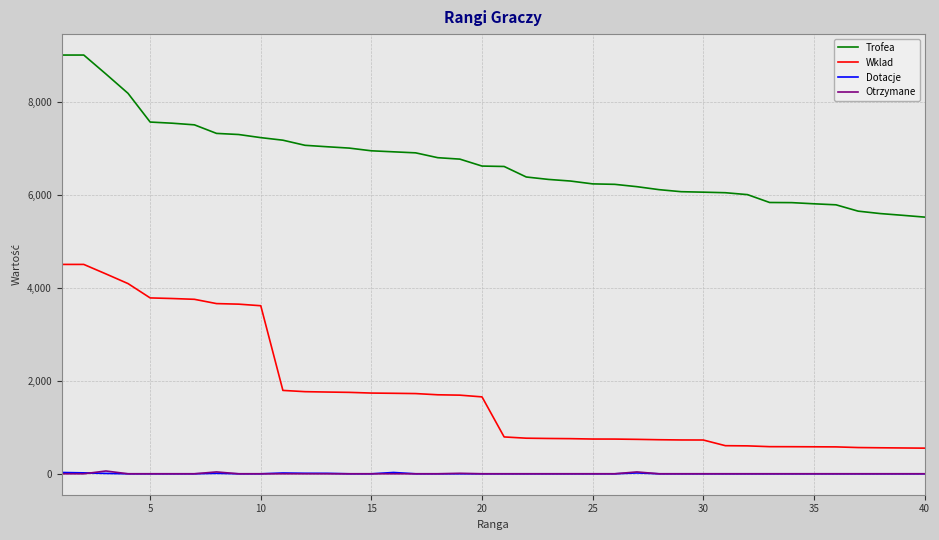

At how many categories does at least one series exceed 865?

40